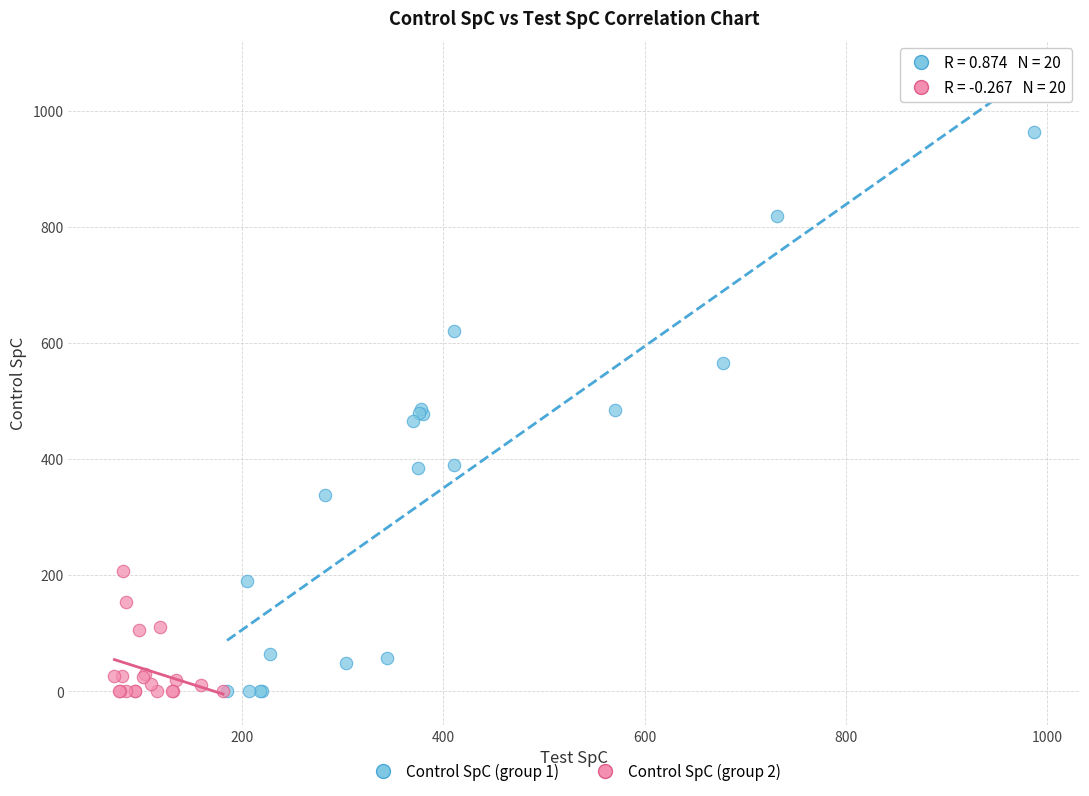

Which series has the largest Y range (max minus min)?

Control SpC (group 1)